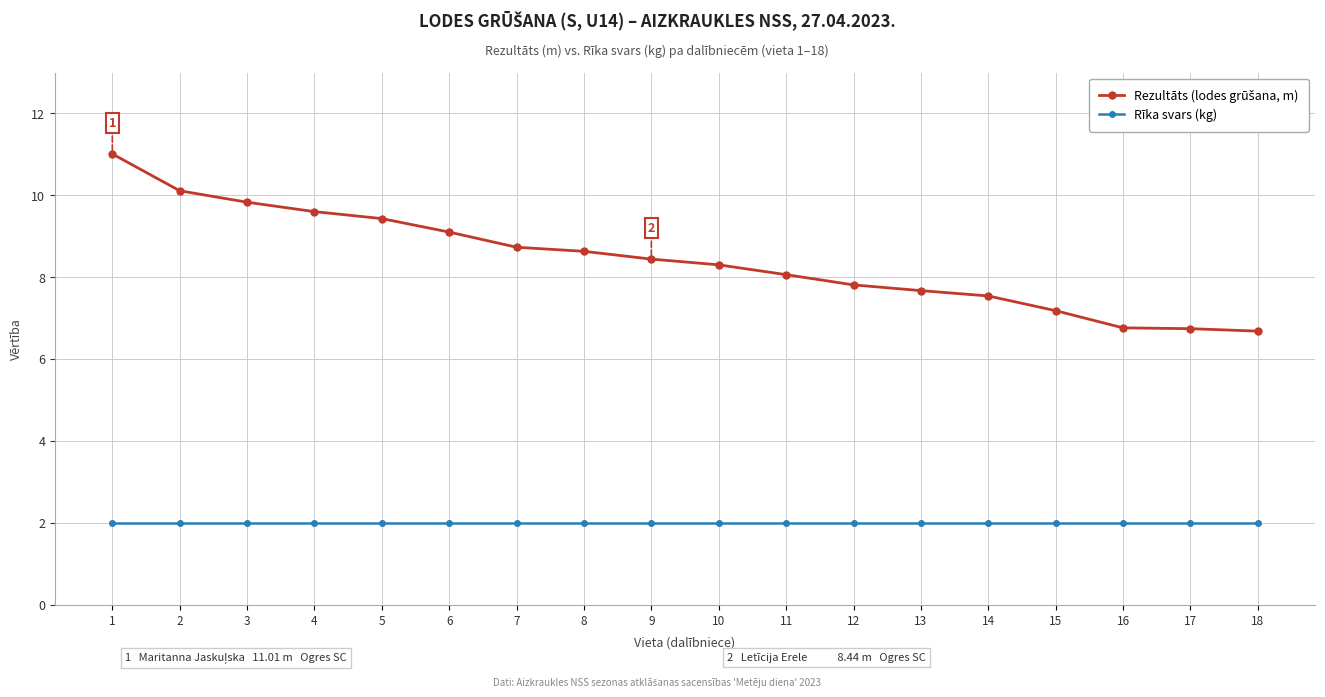

True or false: Rīka svars (kg) has a value of 0.6 at 11.

False